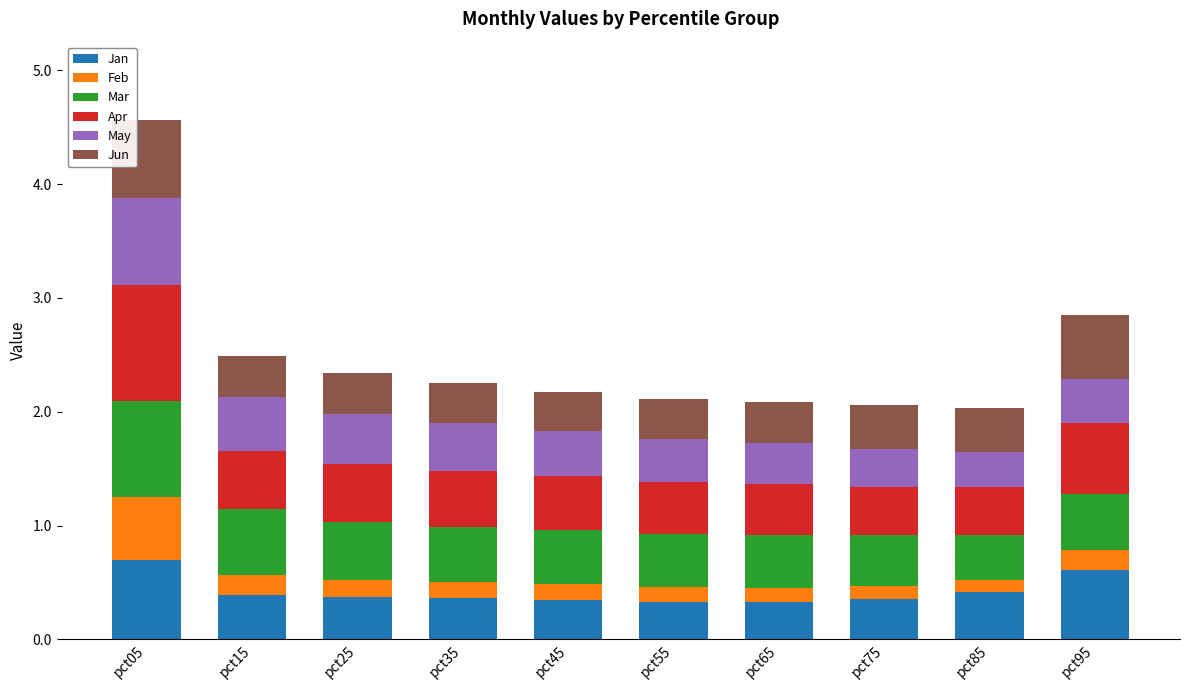

What is the approximate value of Jan at pct05?

0.7